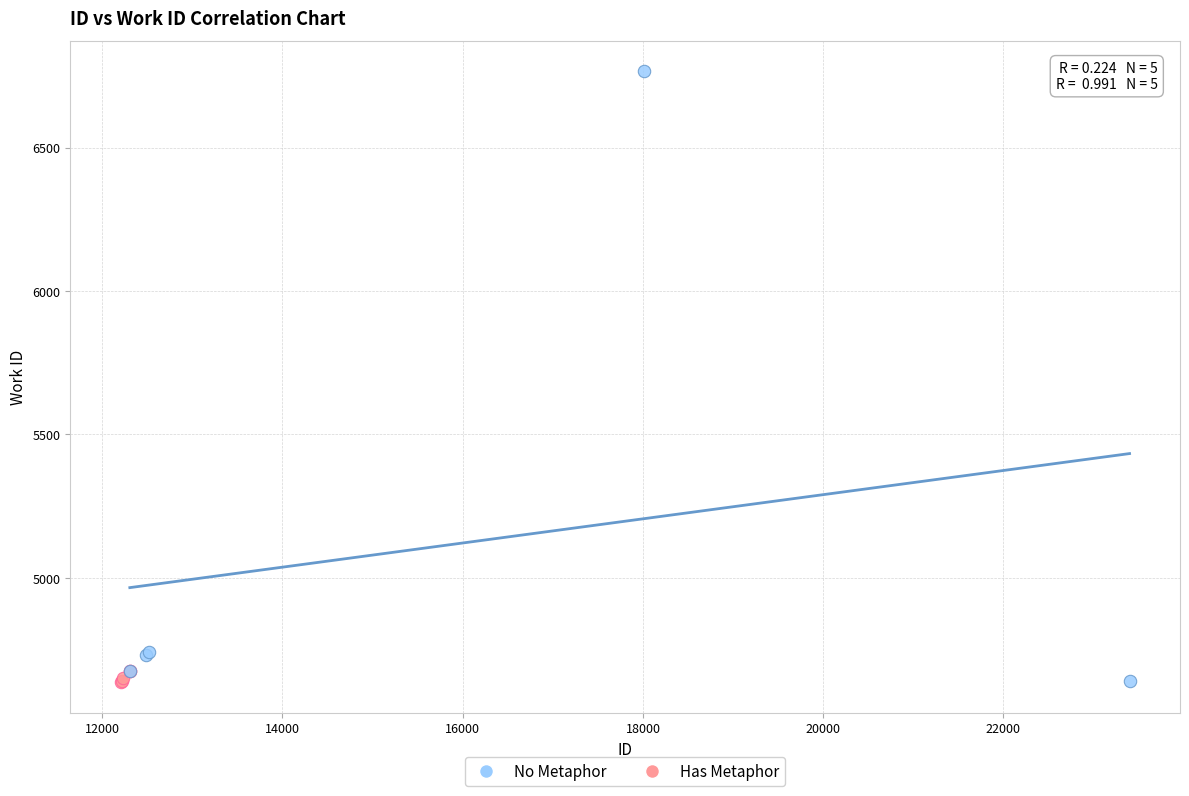

Which series reaches the maximum Y coordinate?

No Metaphor